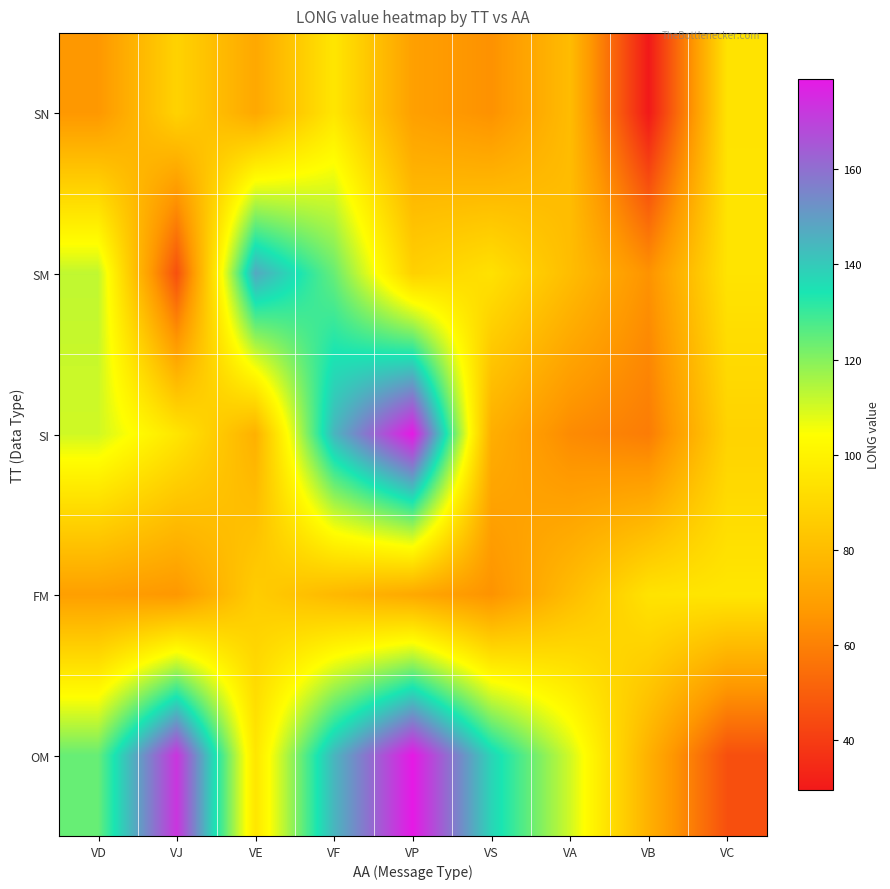

Which category has the lowest value across all series?

VB